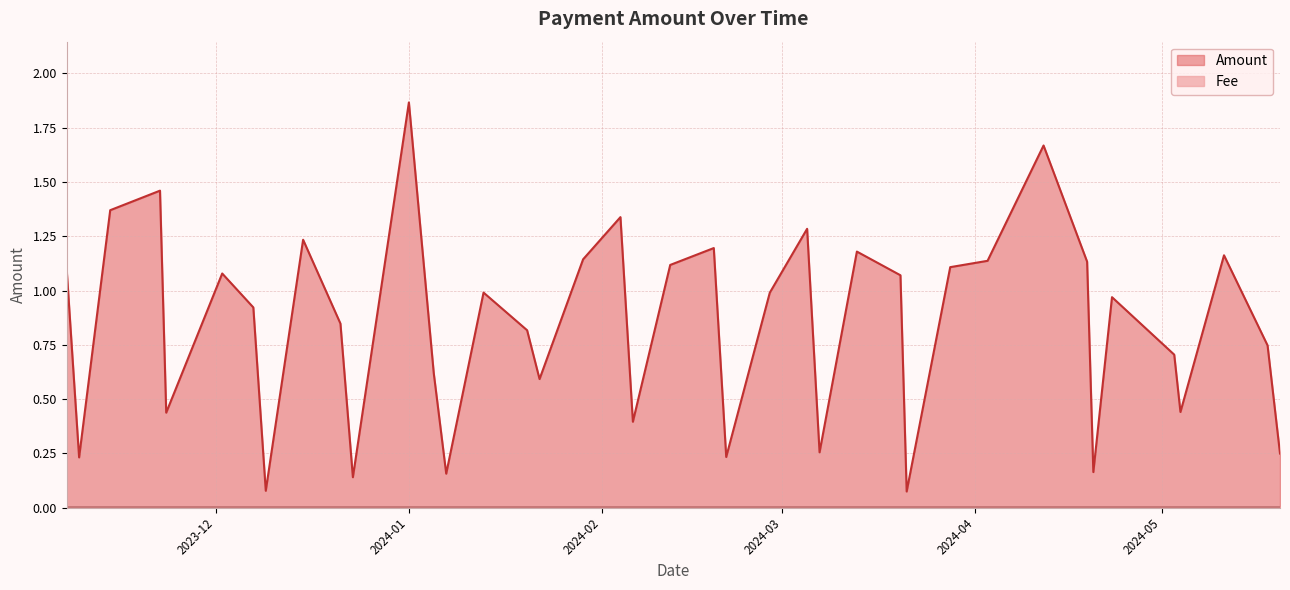

Reading right to left, extract all data points from this chart.

Amount: 2023-11-07=1.1	2023-11-09=0.2	2023-11-14=1.4	2023-11-22=1.5	2023-11-23=0.4	2023-12-02=1.1	2023-12-07=0.9	2023-12-09=0.1	2023-12-15=1.2	2023-12-21=0.8	2023-12-23=0.1	2024-01-01=1.9	2024-01-05=0.6	2024-01-07=0.2	2024-01-13=1.0	2024-01-20=0.8	2024-01-22=0.6	2024-01-29=1.1	2024-02-04=1.3	2024-02-06=0.4	2024-02-12=1.1	2024-02-19=1.2	2024-02-21=0.2	2024-02-28=1.0	2024-03-05=1.3	2024-03-07=0.3	2024-03-13=1.2	2024-03-20=1.1	2024-03-21=0.1	2024-03-28=1.1	2024-04-03=1.1	2024-04-12=1.7	2024-04-19=1.1	2024-04-20=0.2	2024-04-23=1.0	2024-05-03=0.7	2024-05-04=0.4	2024-05-11=1.2	2024-05-18=0.7	2024-05-20=0.2
Fee: 2023-11-07=0.0	2023-11-09=0.0	2023-11-14=0.0	2023-11-22=0.0	2023-11-23=0.0	2023-12-02=0.0	2023-12-07=0.0	2023-12-09=0.0	2023-12-15=0.0	2023-12-21=0.0	2023-12-23=0.0	2024-01-01=0.0	2024-01-05=0.0	2024-01-07=0.0	2024-01-13=0.0	2024-01-20=0.0	2024-01-22=0.0	2024-01-29=0.0	2024-02-04=0.0	2024-02-06=0.0	2024-02-12=0.0	2024-02-19=0.0	2024-02-21=0.0	2024-02-28=0.0	2024-03-05=0.0	2024-03-07=0.0	2024-03-13=0.0	2024-03-20=0.0	2024-03-21=0.0	2024-03-28=0.0	2024-04-03=0.0	2024-04-12=0.0	2024-04-19=0.0	2024-04-20=0.0	2024-04-23=0.0	2024-05-03=0.0	2024-05-04=0.0	2024-05-11=0.0	2024-05-18=0.0	2024-05-20=0.0